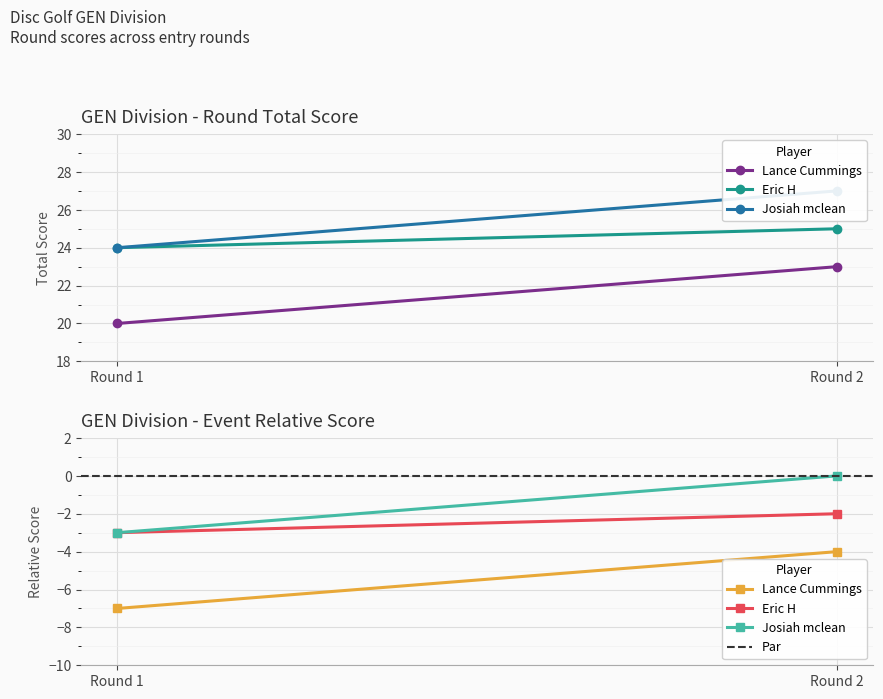

Which category has the highest value in the Lance Cummings series?

Round 2